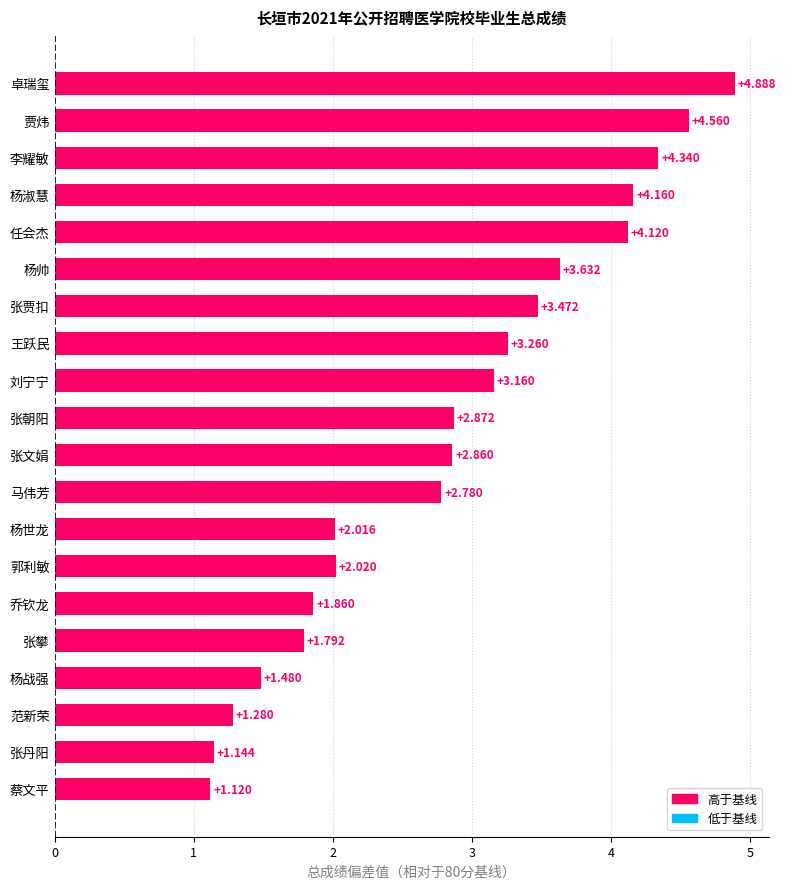

Which has a higher value, 李耀敏 or 张朝阳?

李耀敏